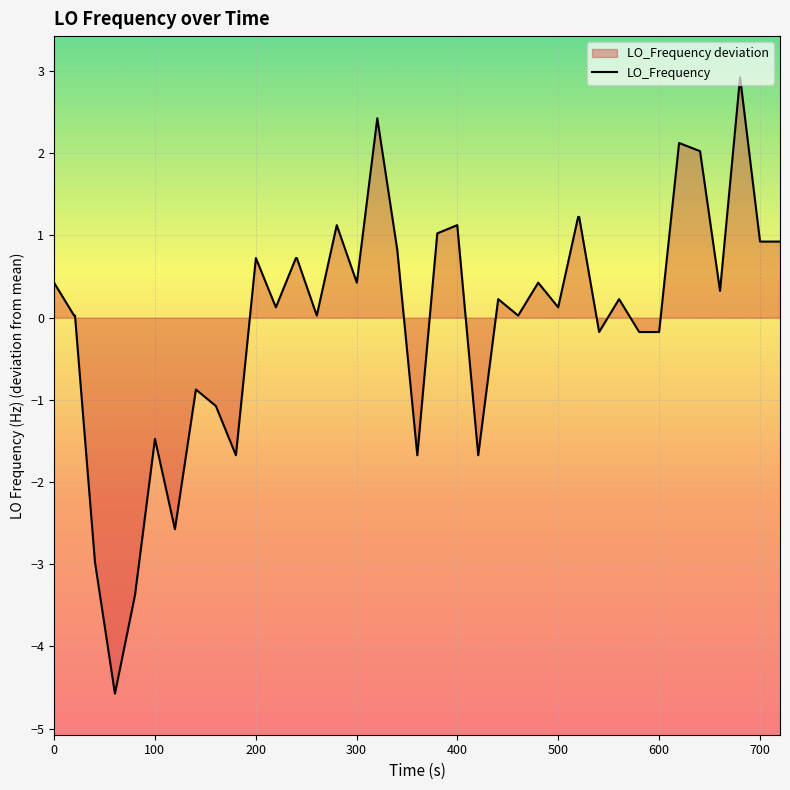

What is the greatest value displayed?

2.9